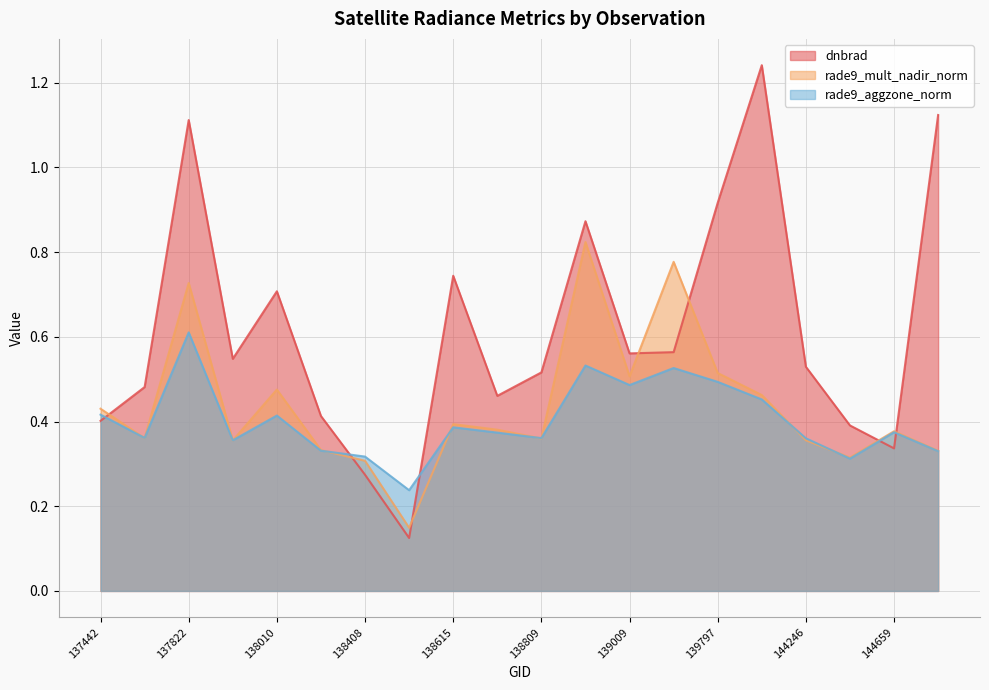

At which label does rade9_mult_nadir_norm reach its minimum?

138603